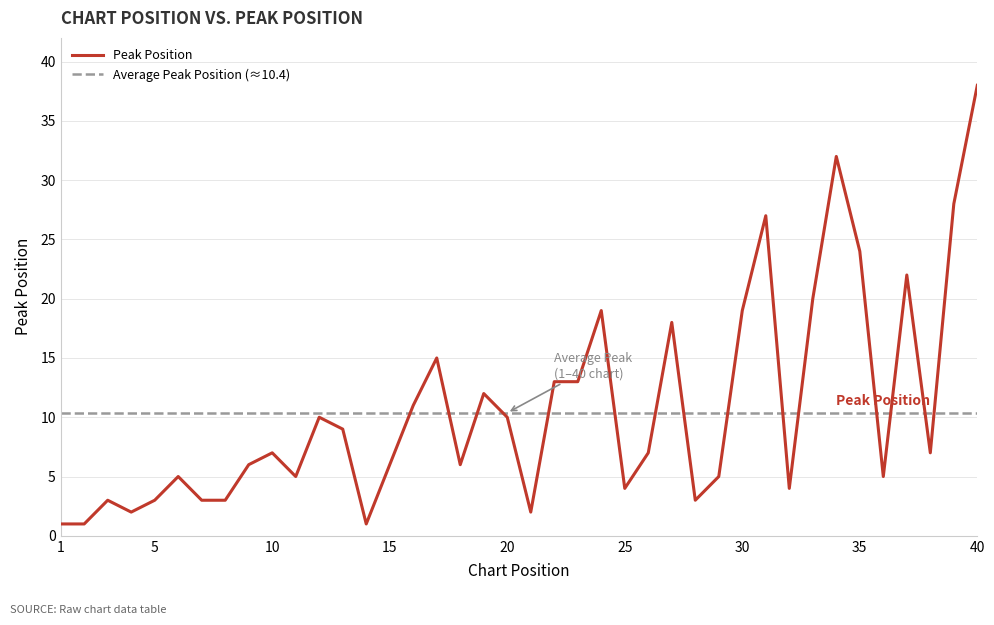

Reading left to right, extract all data points from this chart.

1=1	2=1	3=3	4=2	5=3	6=5	7=3	8=3	9=6	10=7	11=5	12=10	13=9	14=1	15=6	16=11	17=15	18=6	19=12	20=10	21=2	22=13	23=13	24=19	25=4	26=7	27=18	28=3	29=5	30=19	31=27	32=4	33=20	34=32	35=24	36=5	37=22	38=7	39=28	40=38